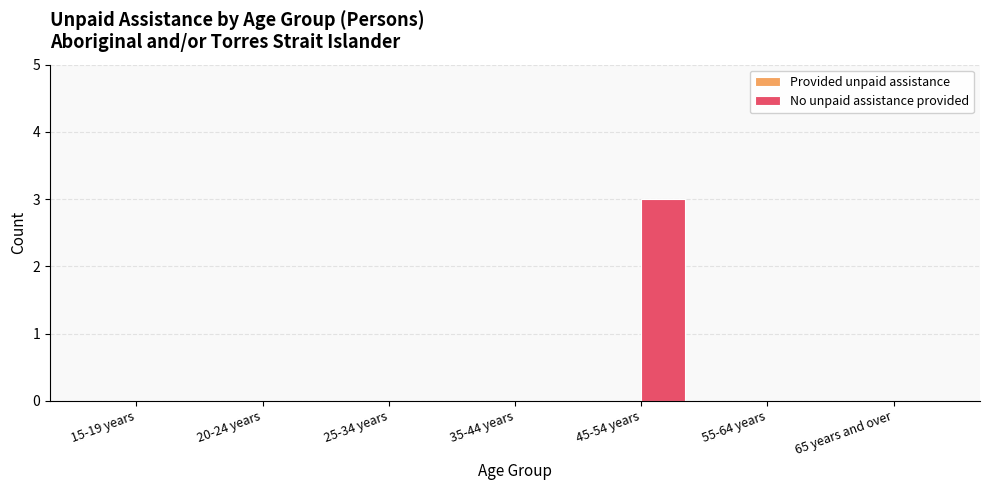

What is the sum of the values at 25-34 years and 45-54 years?

3